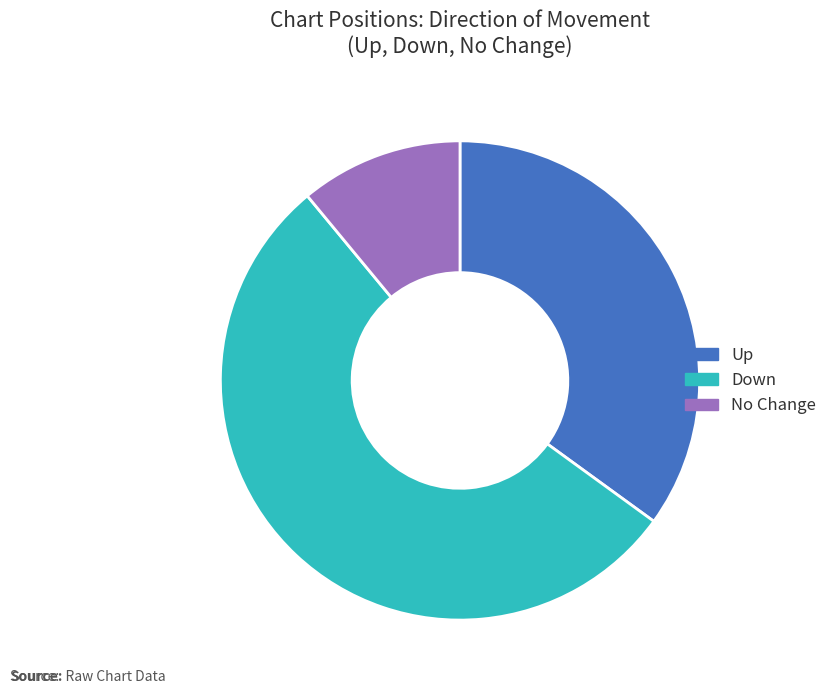

Is there any slice that represents more than half of the pie?

Yes